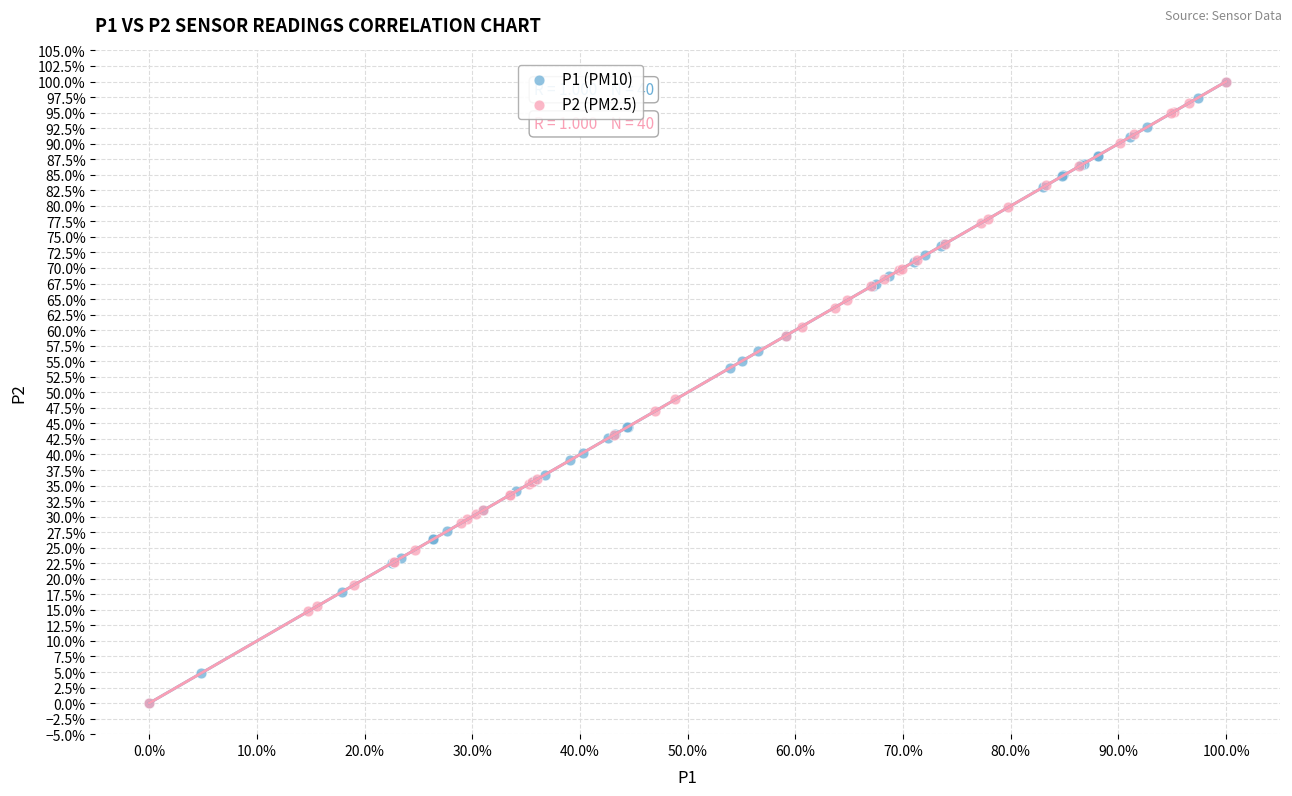

What are all the series names shown in the legend?

P1 (PM10), P2 (PM2.5)